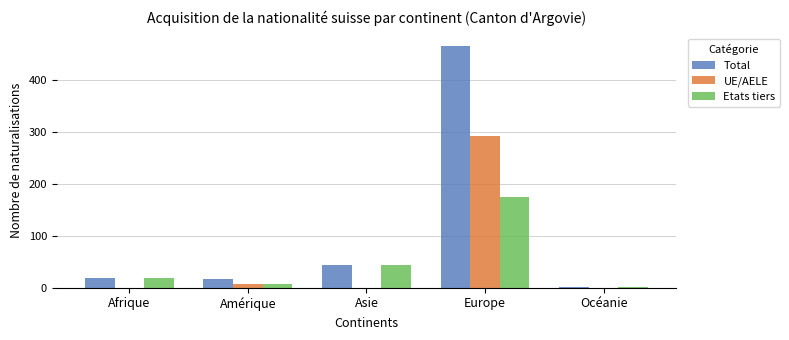

Which series has the largest total across all categories?

Total